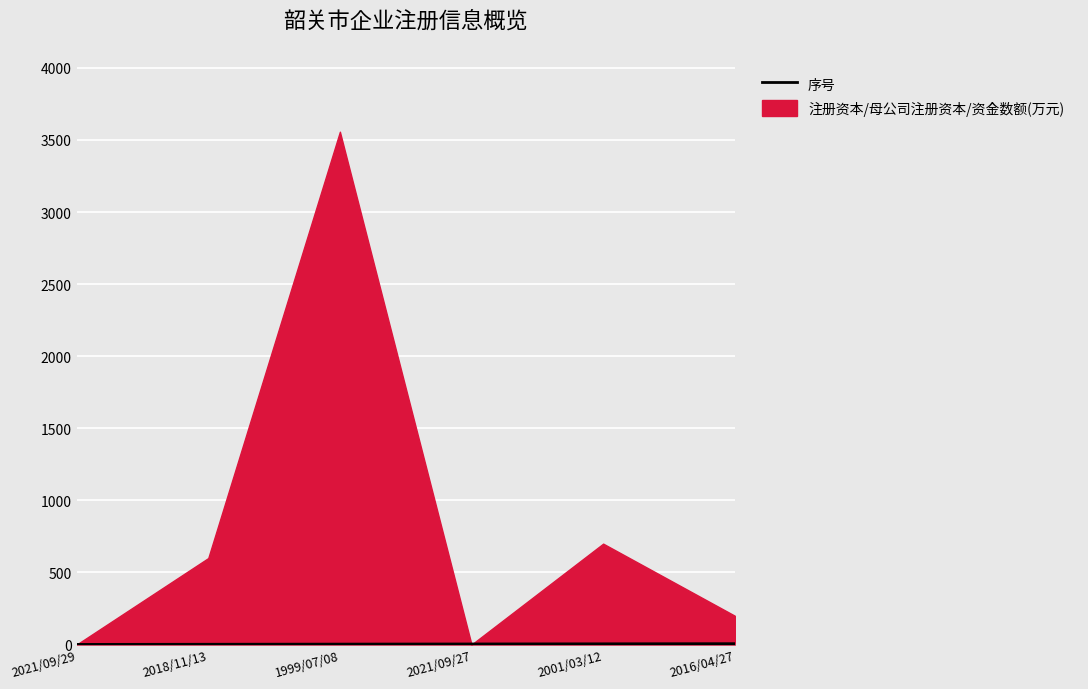

What is the sum of all values?

21